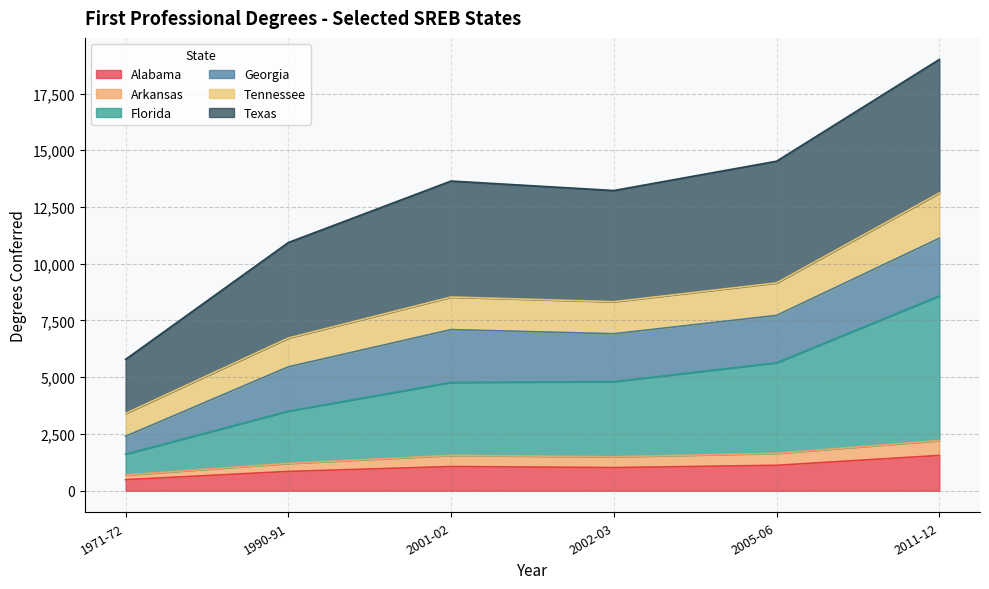

What is the sum of the Alabama values at 2002-03 and 1971-72?

1505